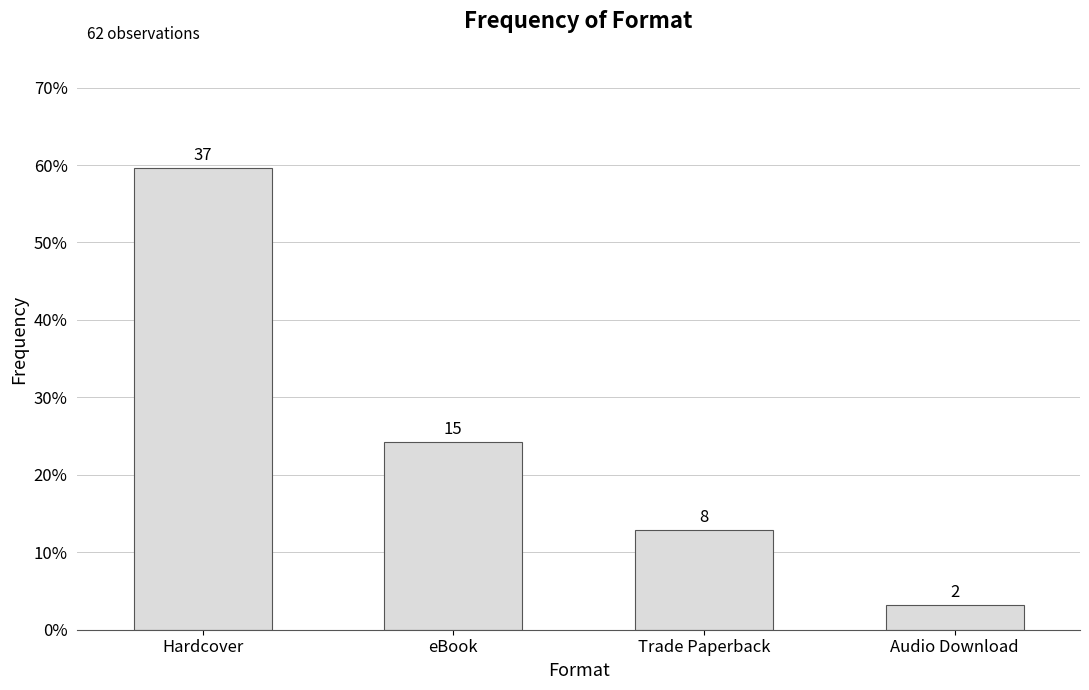

What is the ratio of the value at Audio Download to the value at Hardcover?

0.1